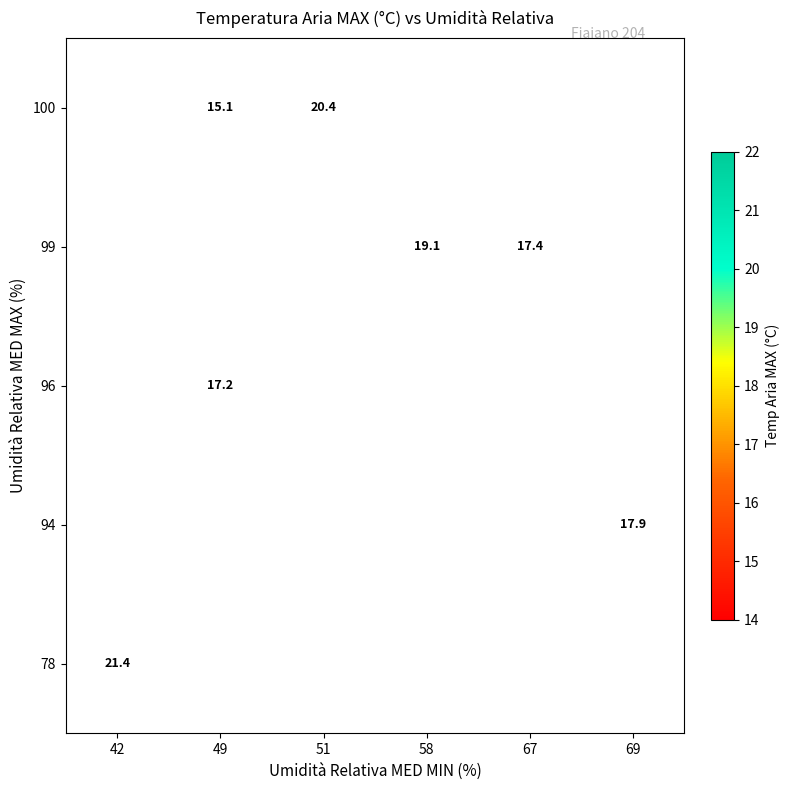

What is the smallest value displayed?

15.1